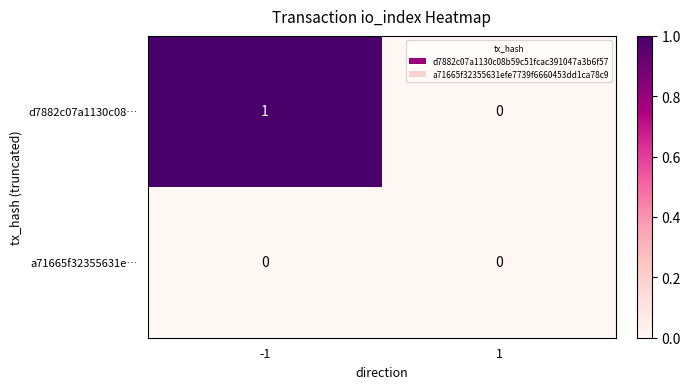

Which series has the largest range (max minus min)?

d7882c07a1130c08…